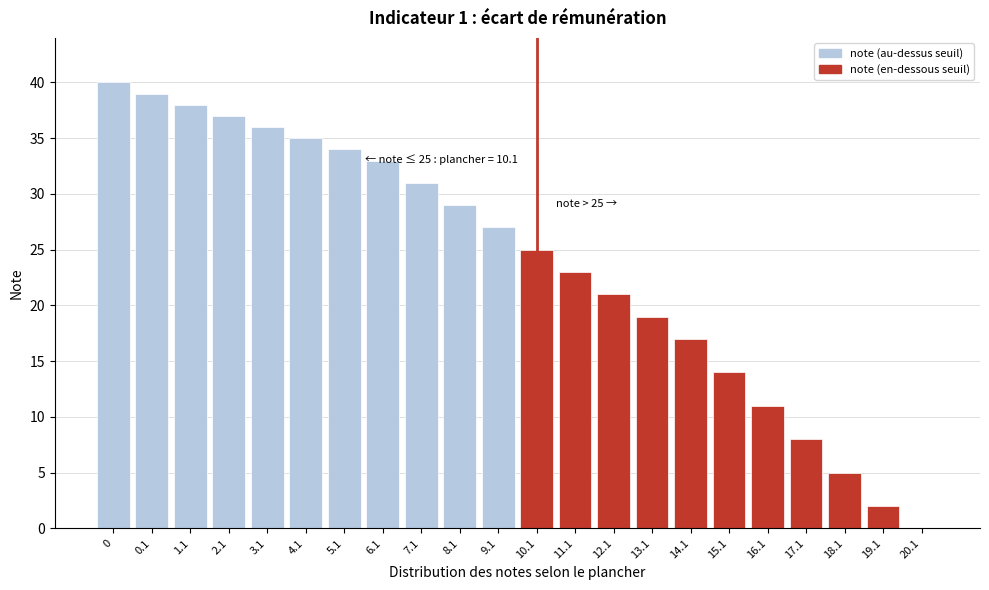

Reading right to left, list all the values displayed in this chart.

20.1=0	19.1=2	18.1=5	17.1=8	16.1=11	15.1=14	14.1=17	13.1=19	12.1=21	11.1=23	10.1=25	9.1=27	8.1=29	7.1=31	6.1=33	5.1=34	4.1=35	3.1=36	2.1=37	1.1=38	0.1=39	0=40